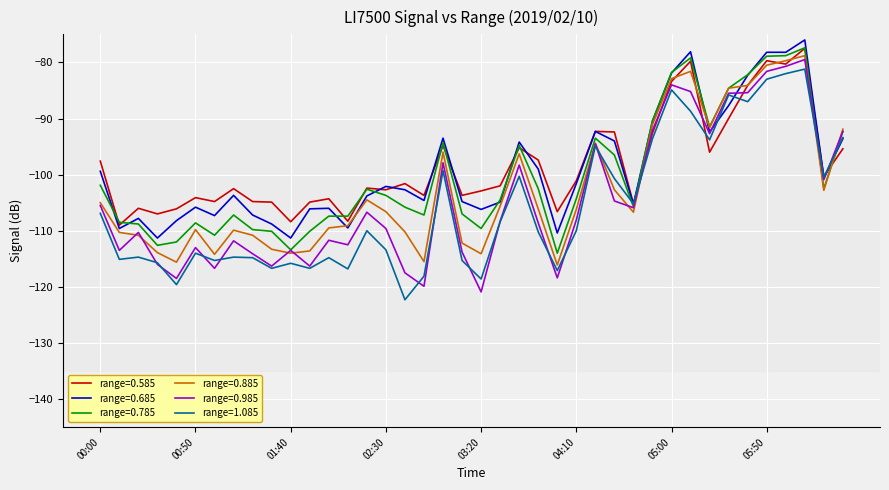

What is the maximum value shown in the chart?

-76.0